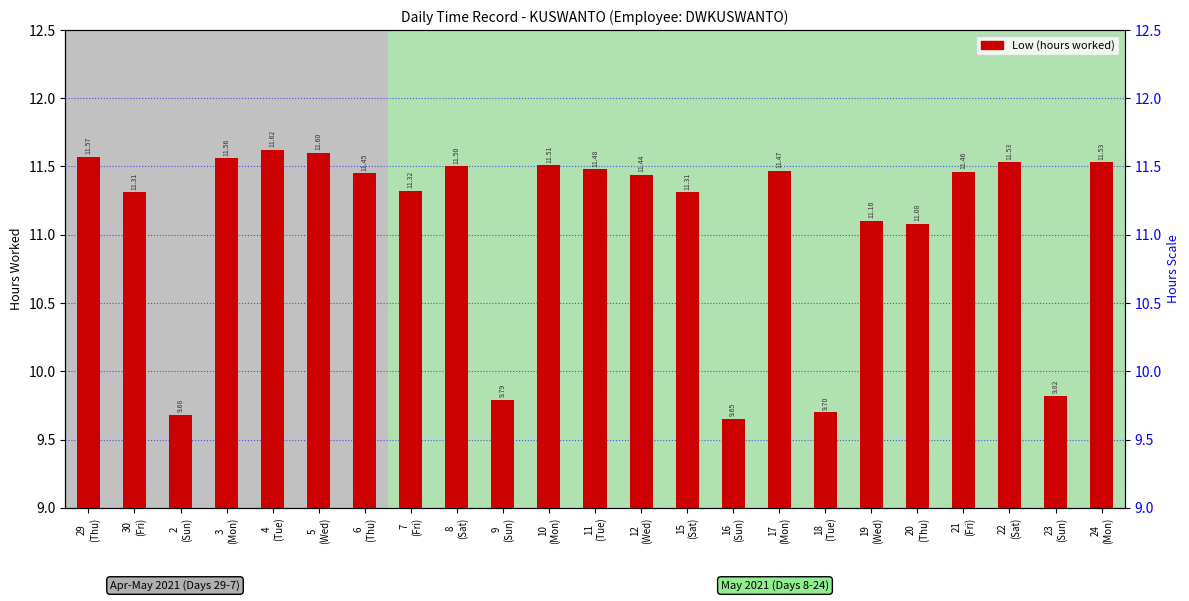

Which category has the lowest value across all series?

16
(Sun)